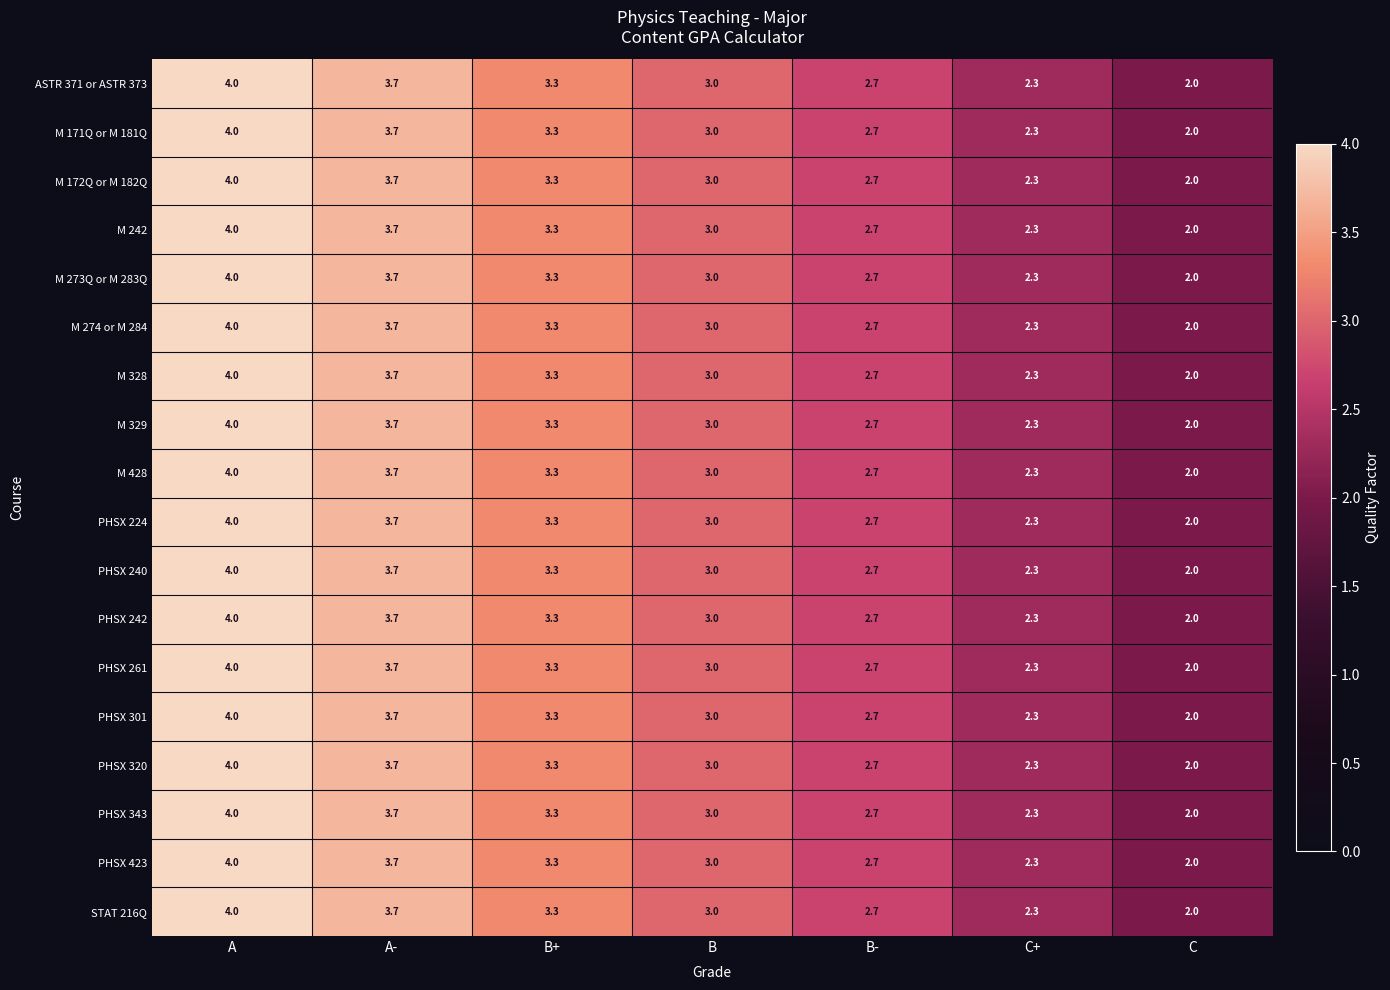

Which category has the lowest value across all series?

C